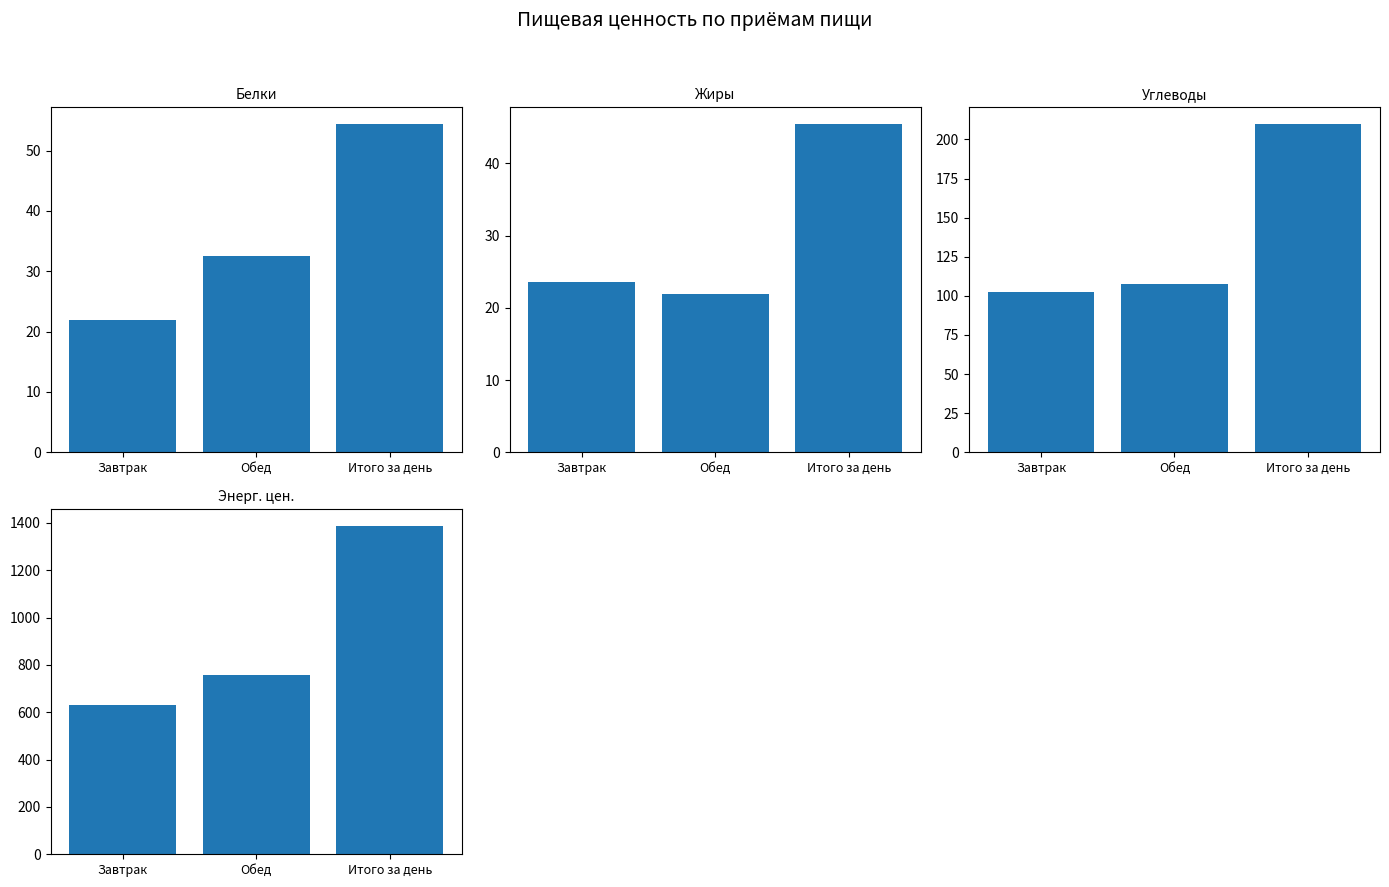

The value of Жиры at Завтрак is 23.6. True or false?

True